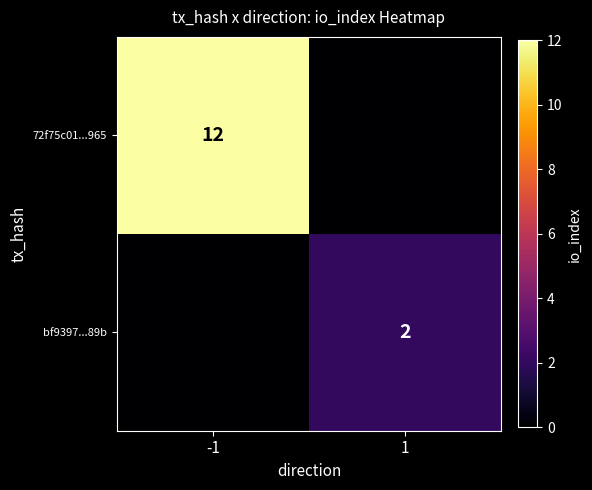

The bf9397...89b series shows 3 at 1. True or false?

False